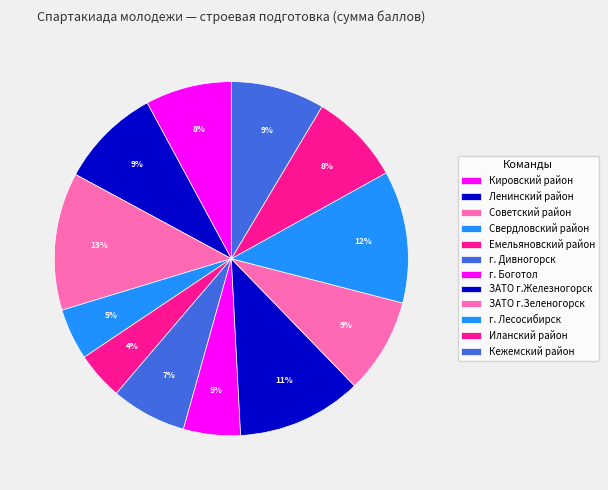

Is it true that Иланский район is 8% of the pie?

True